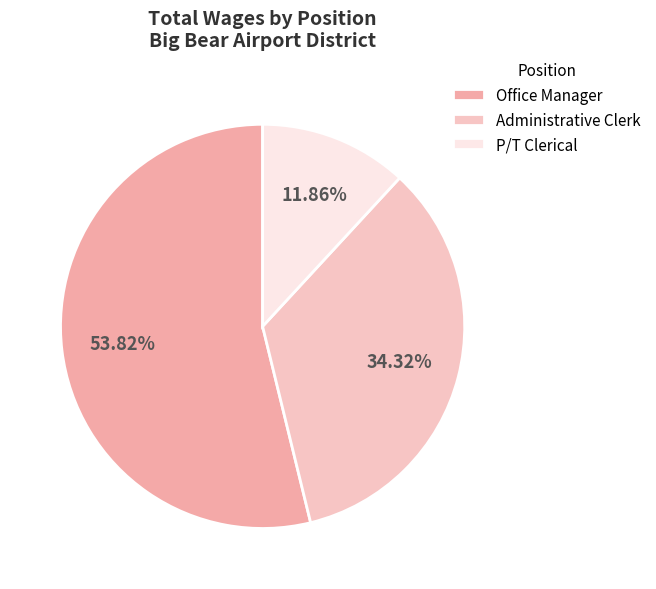

Which category accounts for the majority?

Office Manager